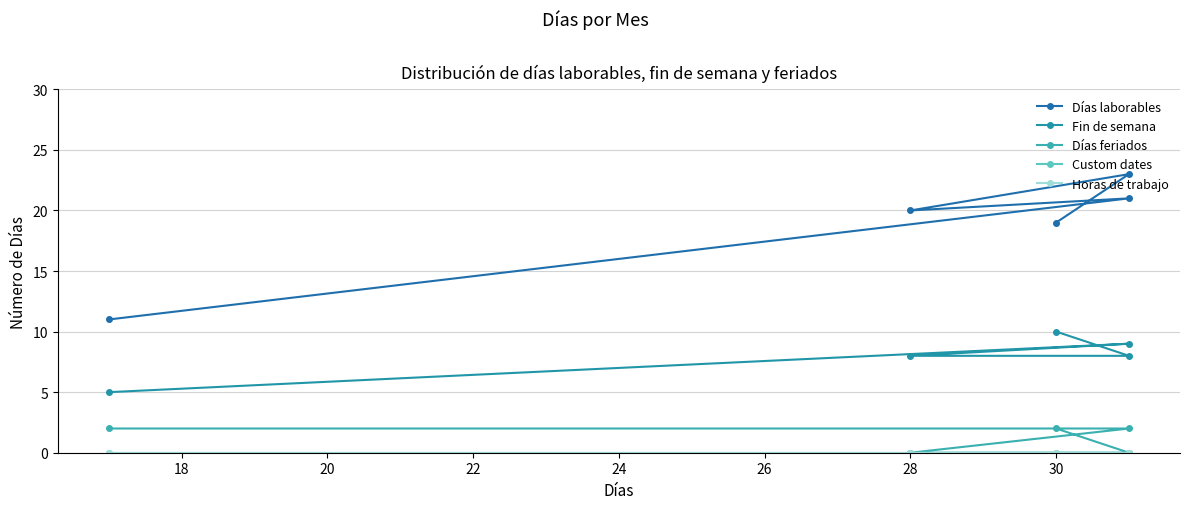

Is it true that Días feriados equals 1 at 18?

False